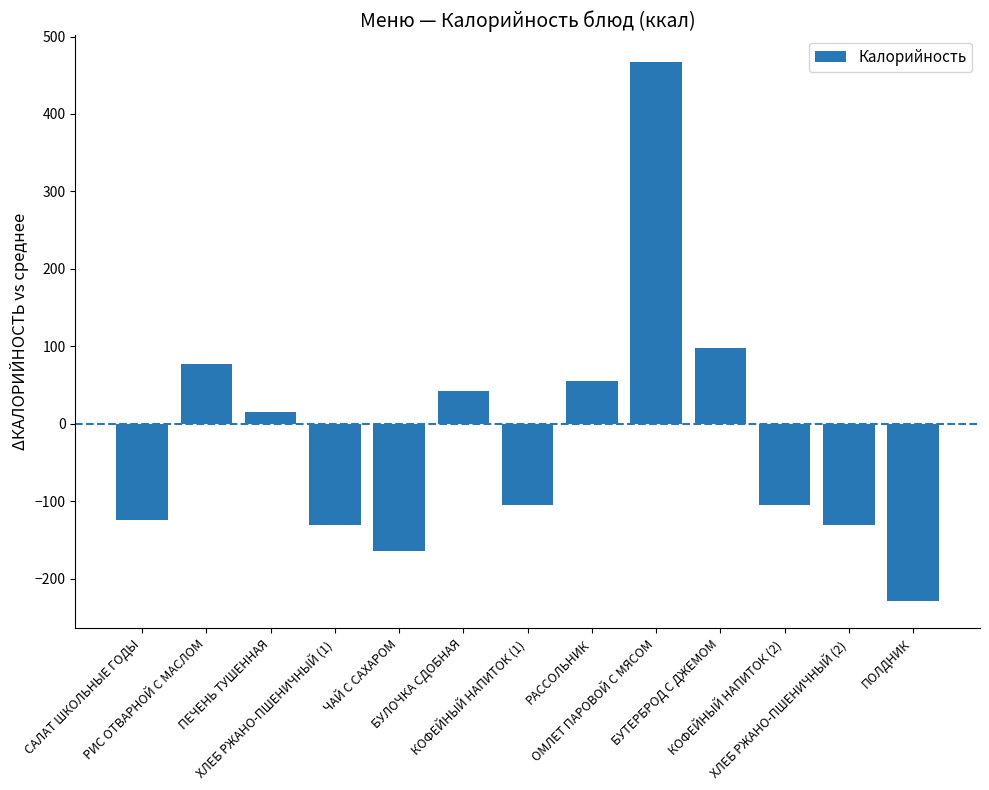

What is the greatest value displayed?

467